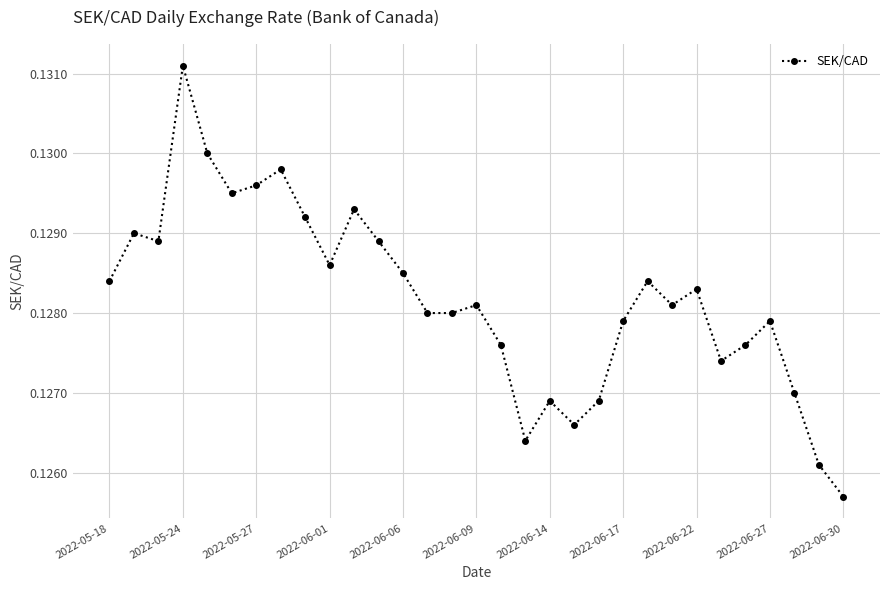

What is the sum of all values?

4.0